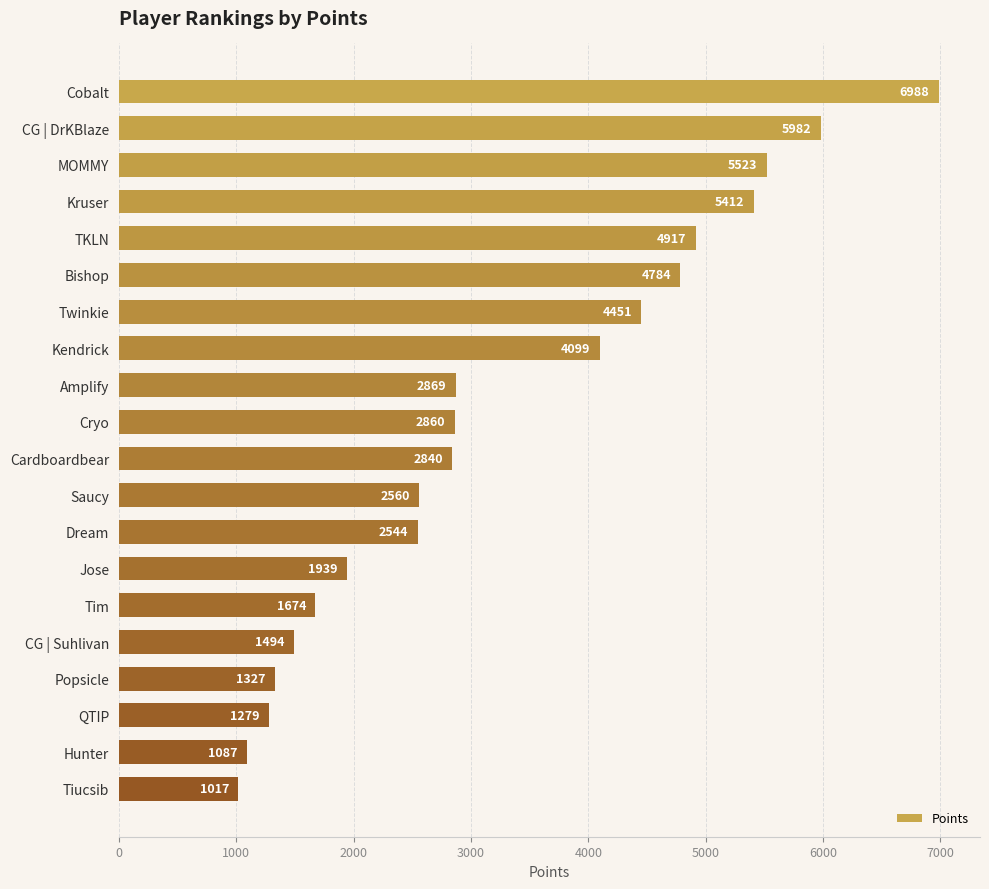

What is the label of the 4th bar from the bottom?

Popsicle